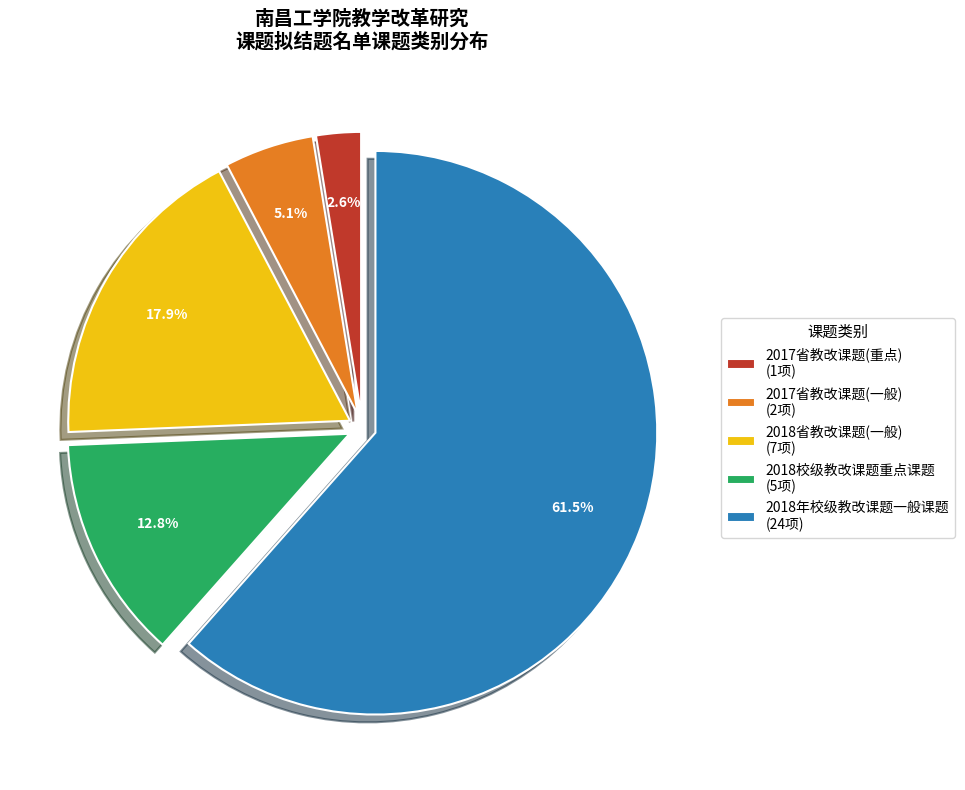

To the nearest percent, what is the difference between the largest and smallest slice percentages?

59%